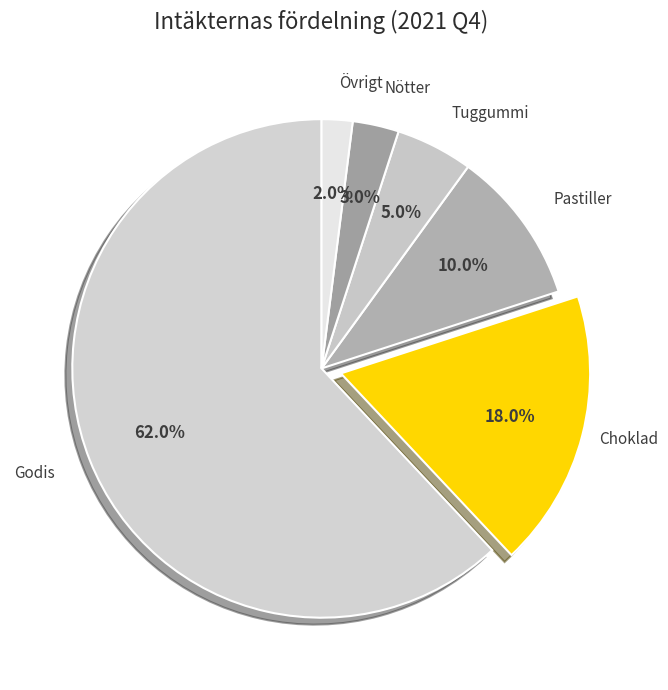

To the nearest percent, what percentage of the pie is Pastiller?

10%